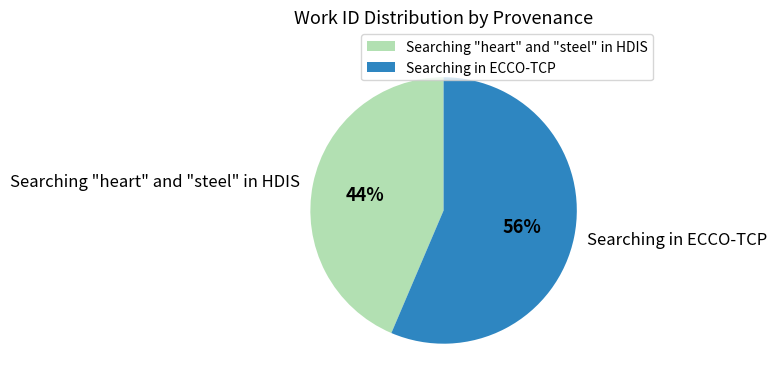

What is the smallest slice in the pie chart?

Searching "heart" and "steel" in HDIS